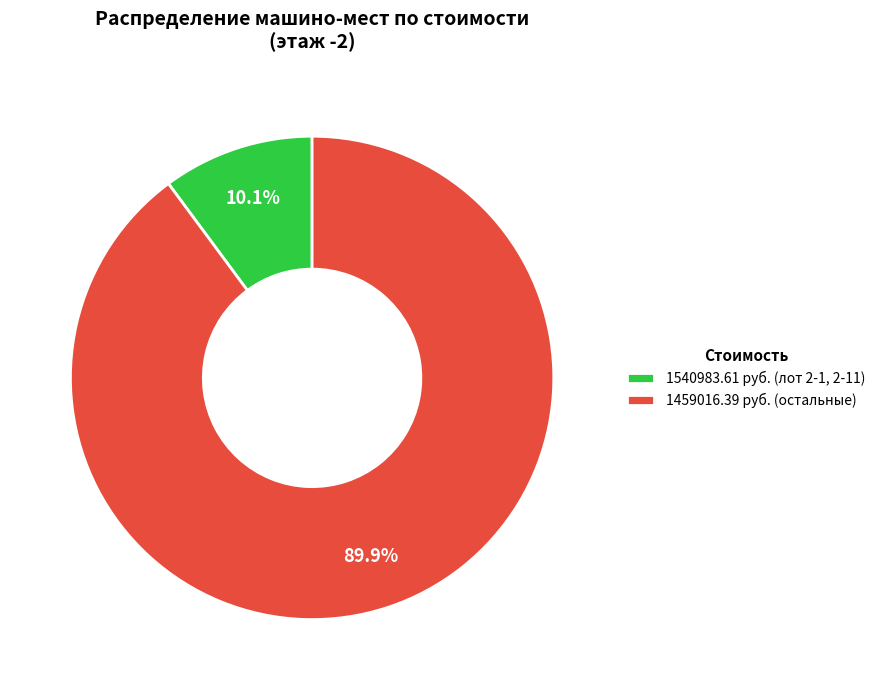

What is the ratio of the value at 1459016.39 руб. (остальные) to the value at 1540983.61 руб. (лот 2-1, 2-11)?

8.9